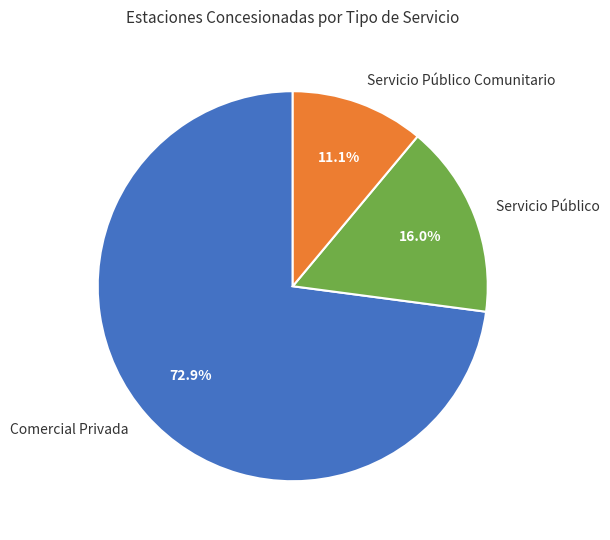

Is it true that Servicio Público Comunitario is 24% of the pie?

False